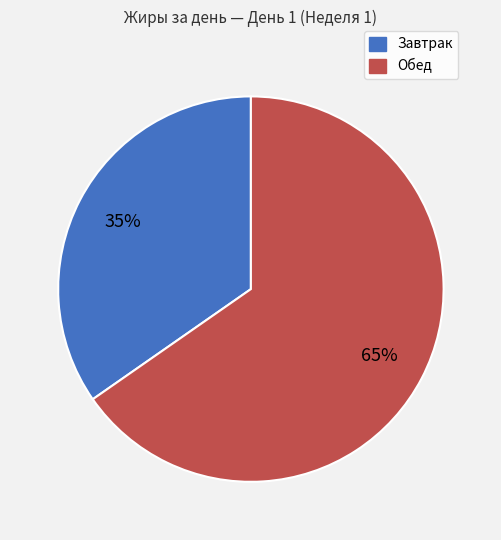

How many segments does this pie chart have?

2